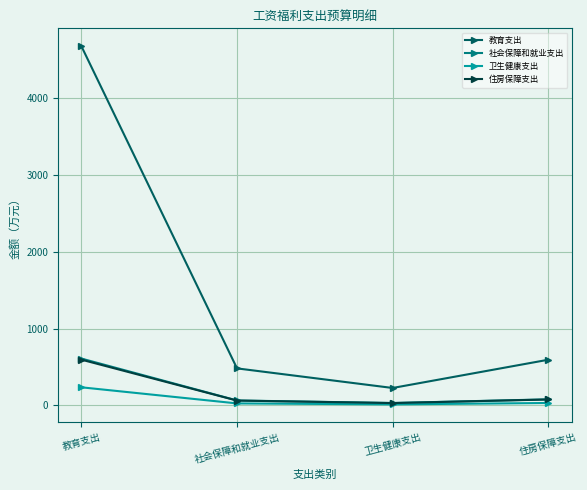

What is the minimum value shown in the chart?

11.3